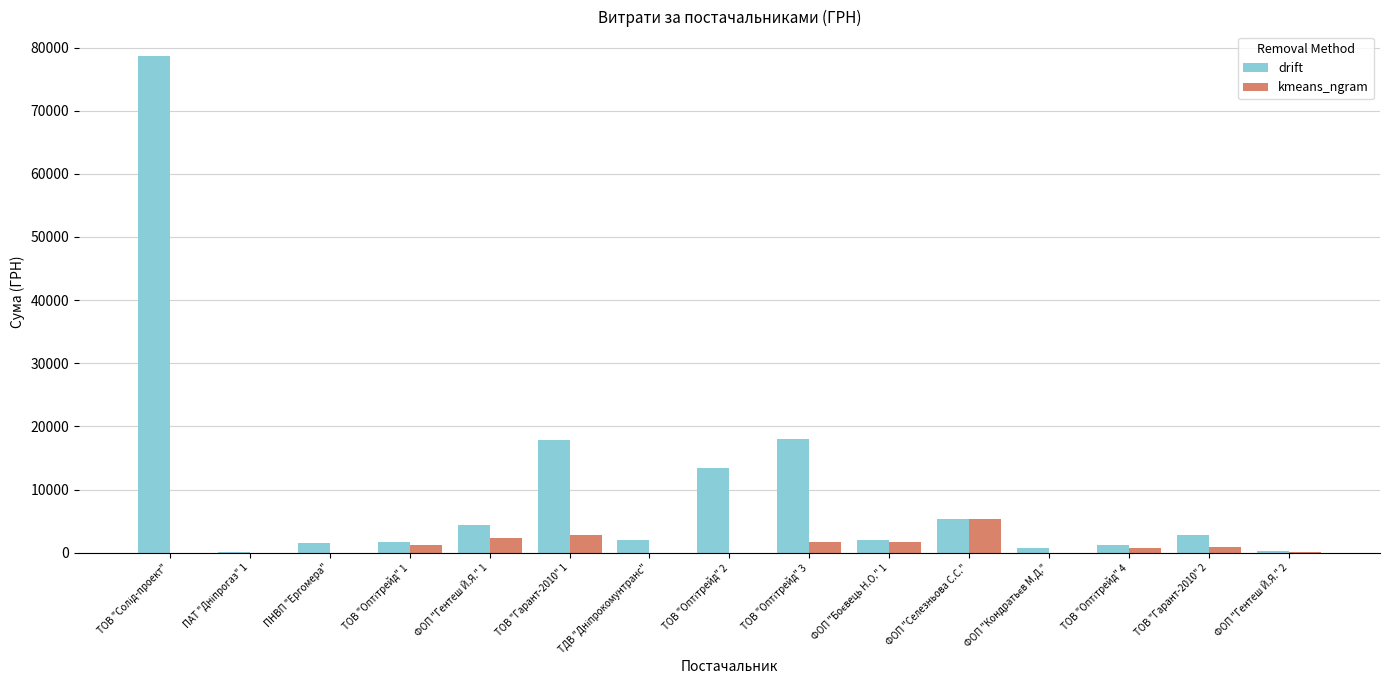

Which series has the largest total across all categories?

drift